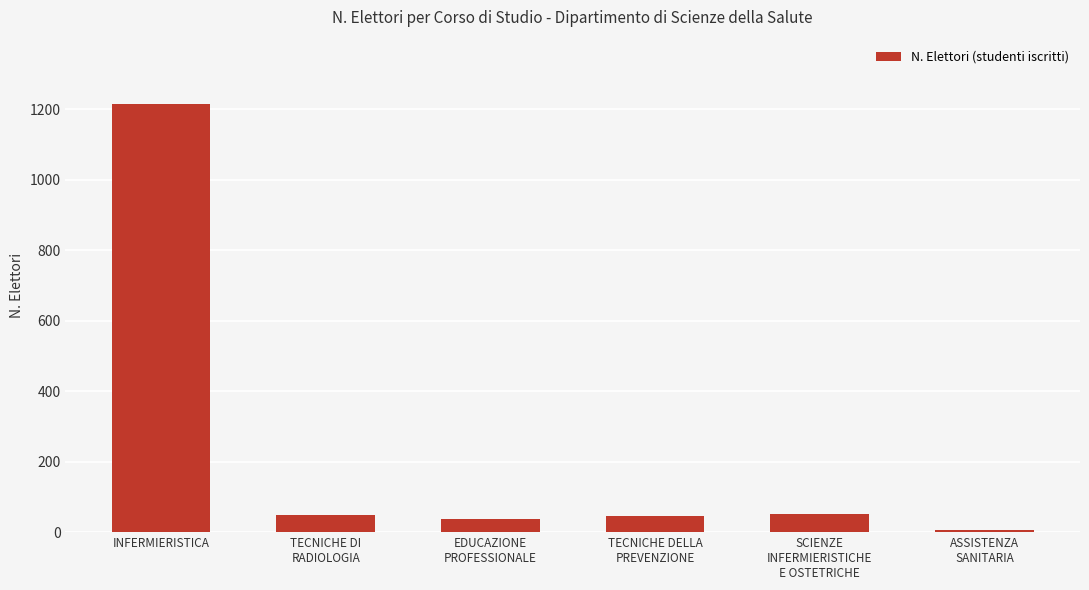

At which category does the chart reach its peak across all series?

INFERMIERISTICA